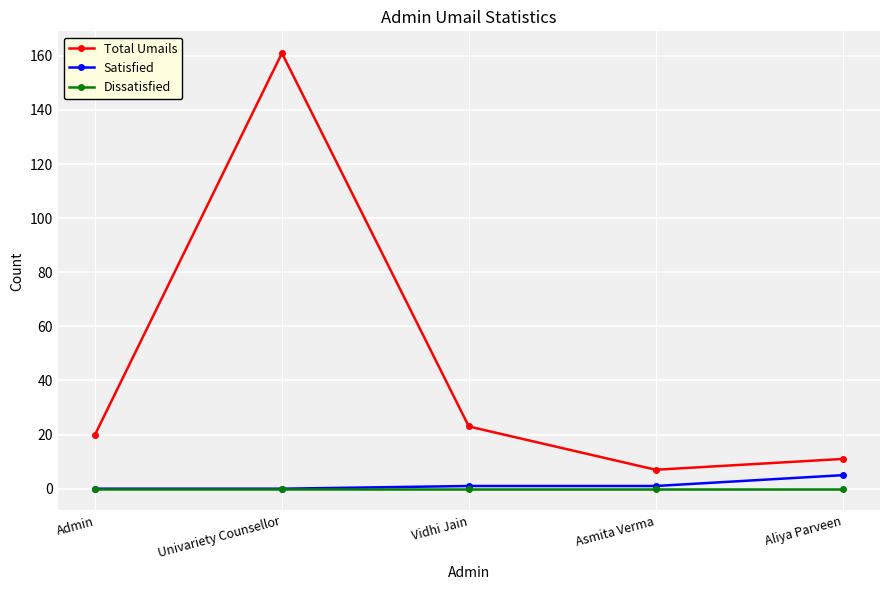

True or false: Total Umails and Dissatisfied intersect in this chart.

False